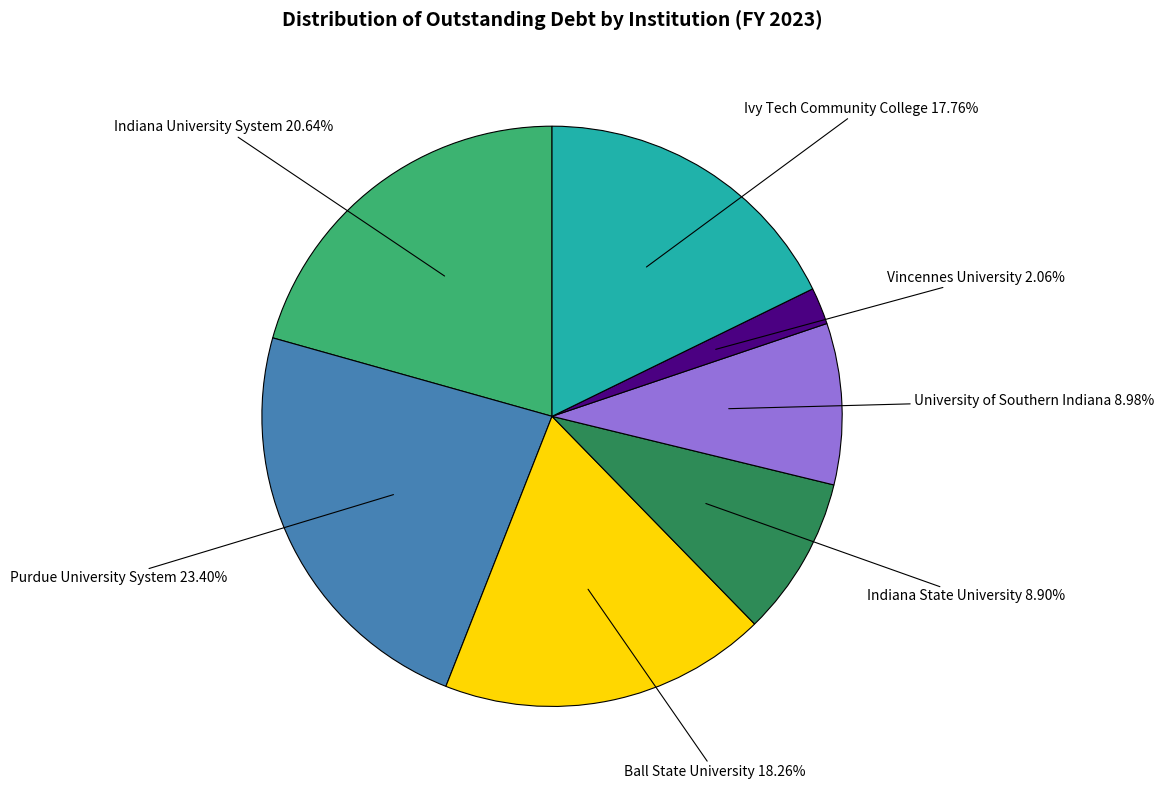

What percentage is the Ivy Tech Community College slice, to the nearest percent?

18%